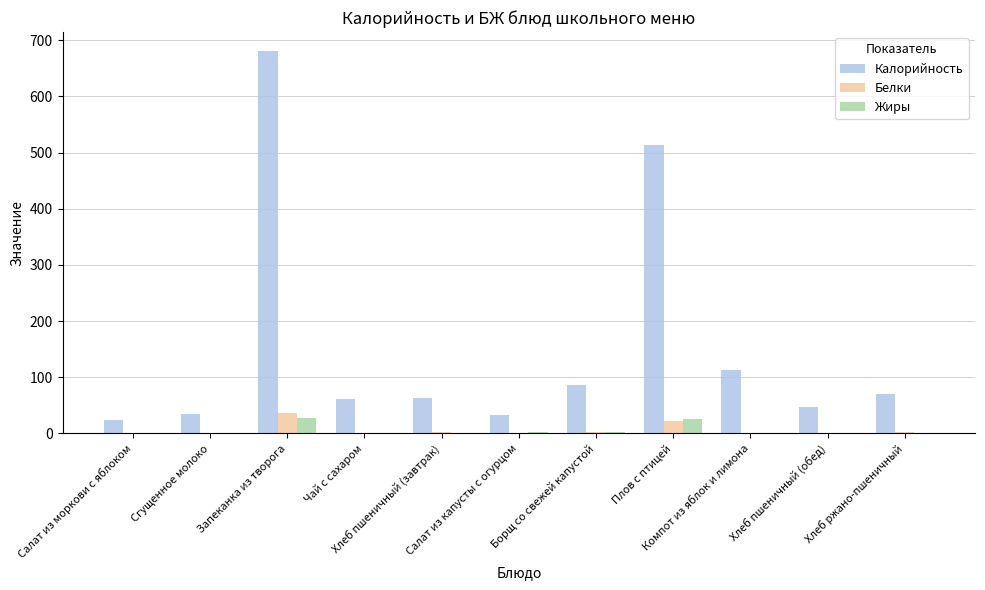

What is the maximum value for Белки?

36.8